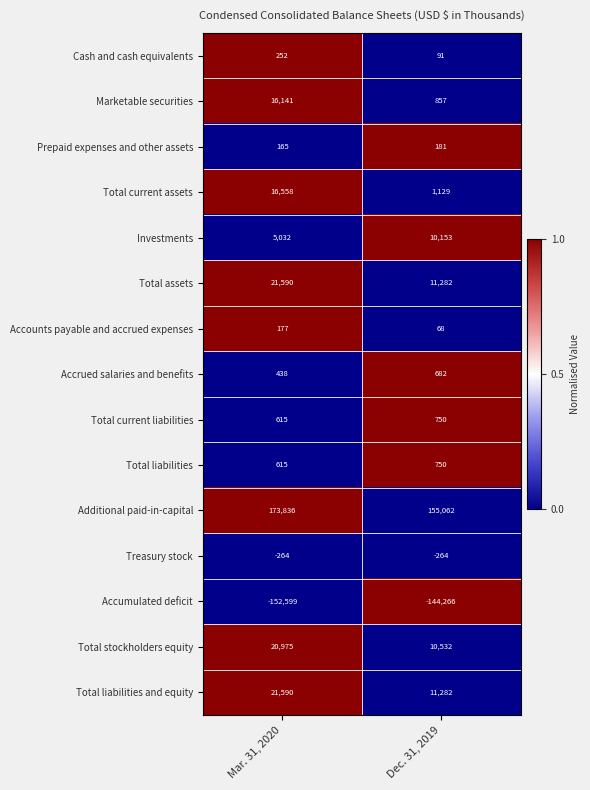

What is the spread (max minus min) of values at Mar. 31, 2020?

326435